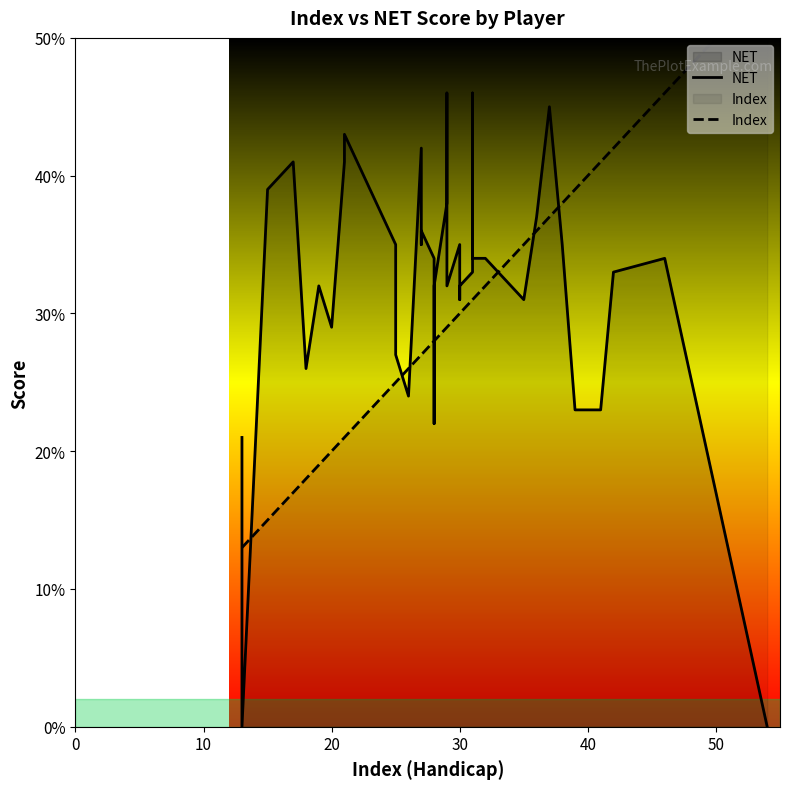

After their last crossing, which series has the higher values: Index or NET?

Index